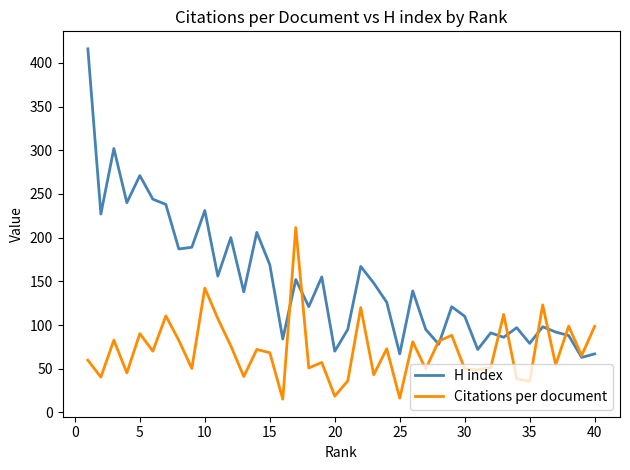

Which series has the largest total across all categories?

H index